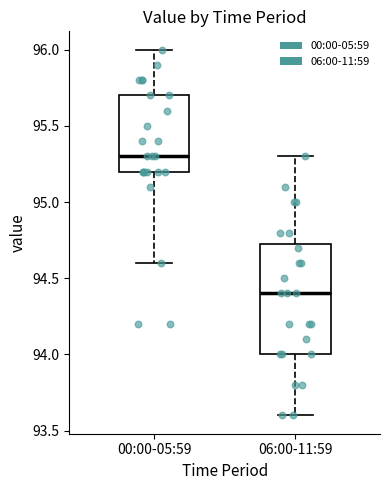

Which box is the tallest, from its lower edge to its upper edge?

06:00-11:59